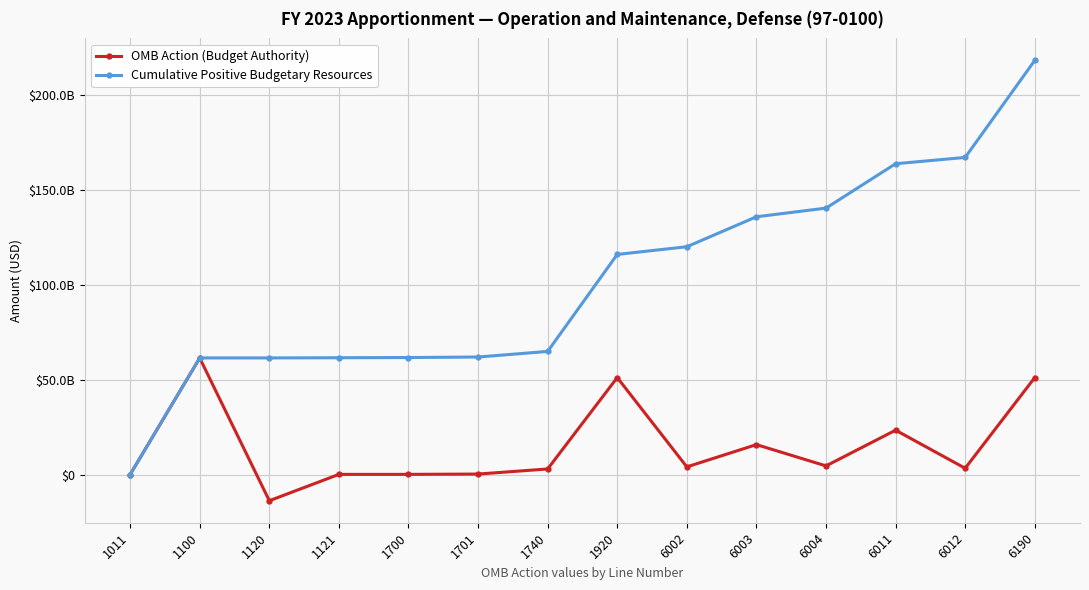

Does the chart have visible grid lines?

Yes